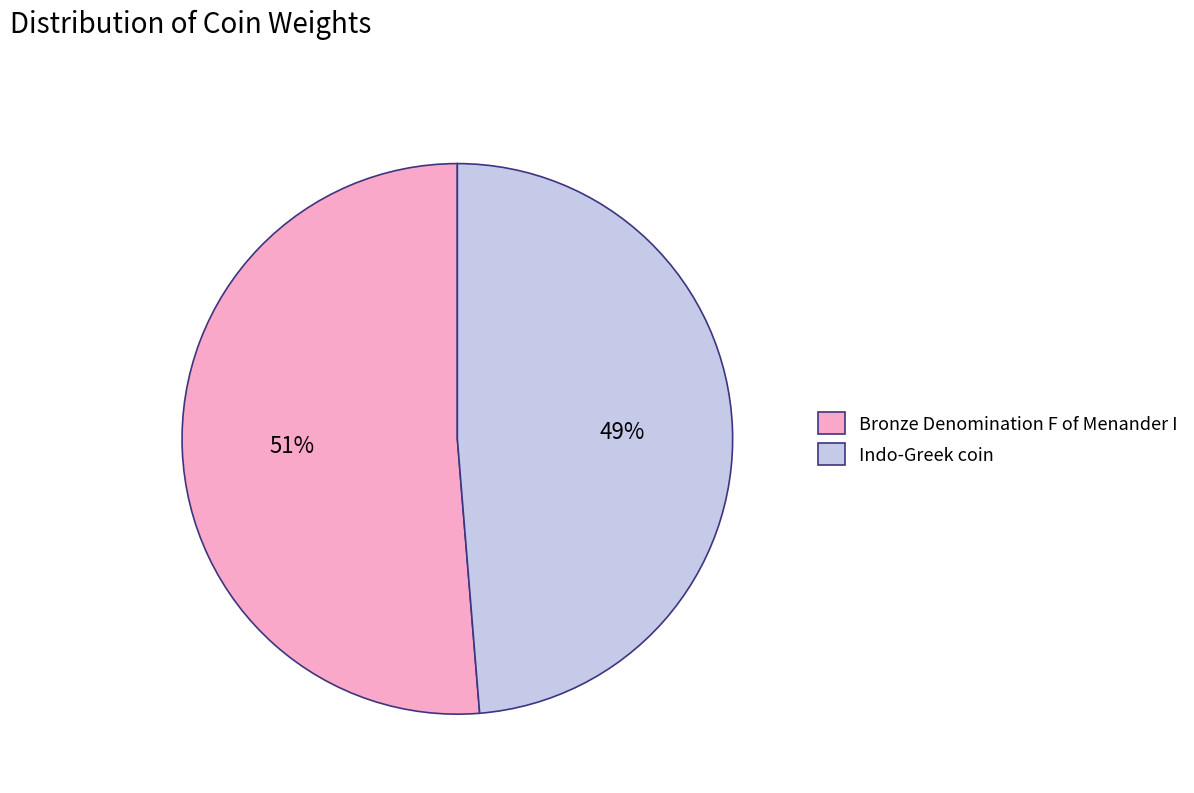

What is the smallest slice in the pie chart?

Indo-Greek coin